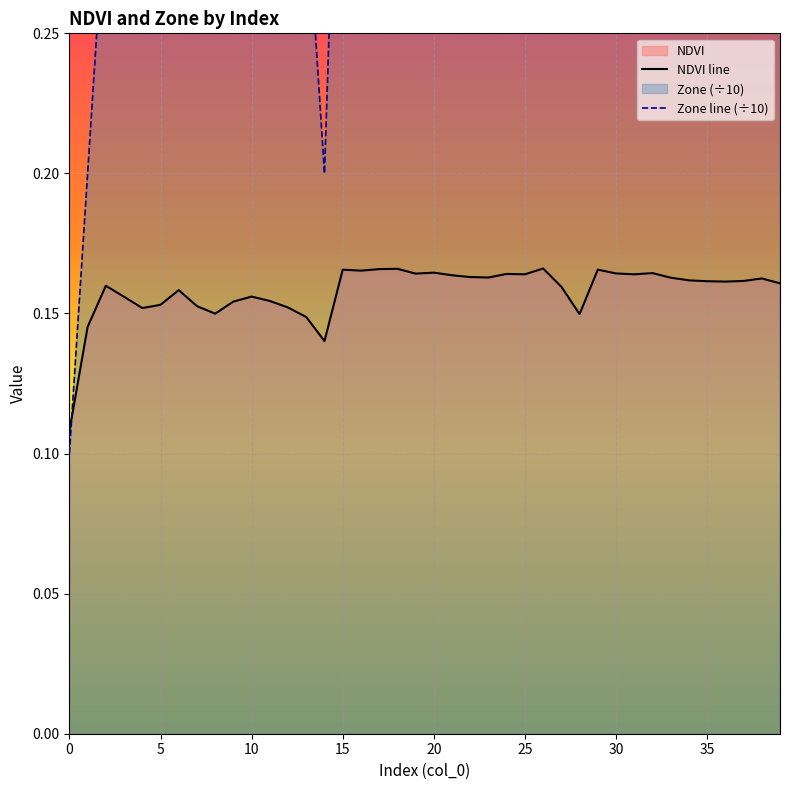

What is the sum of all NDVI values?

6.3